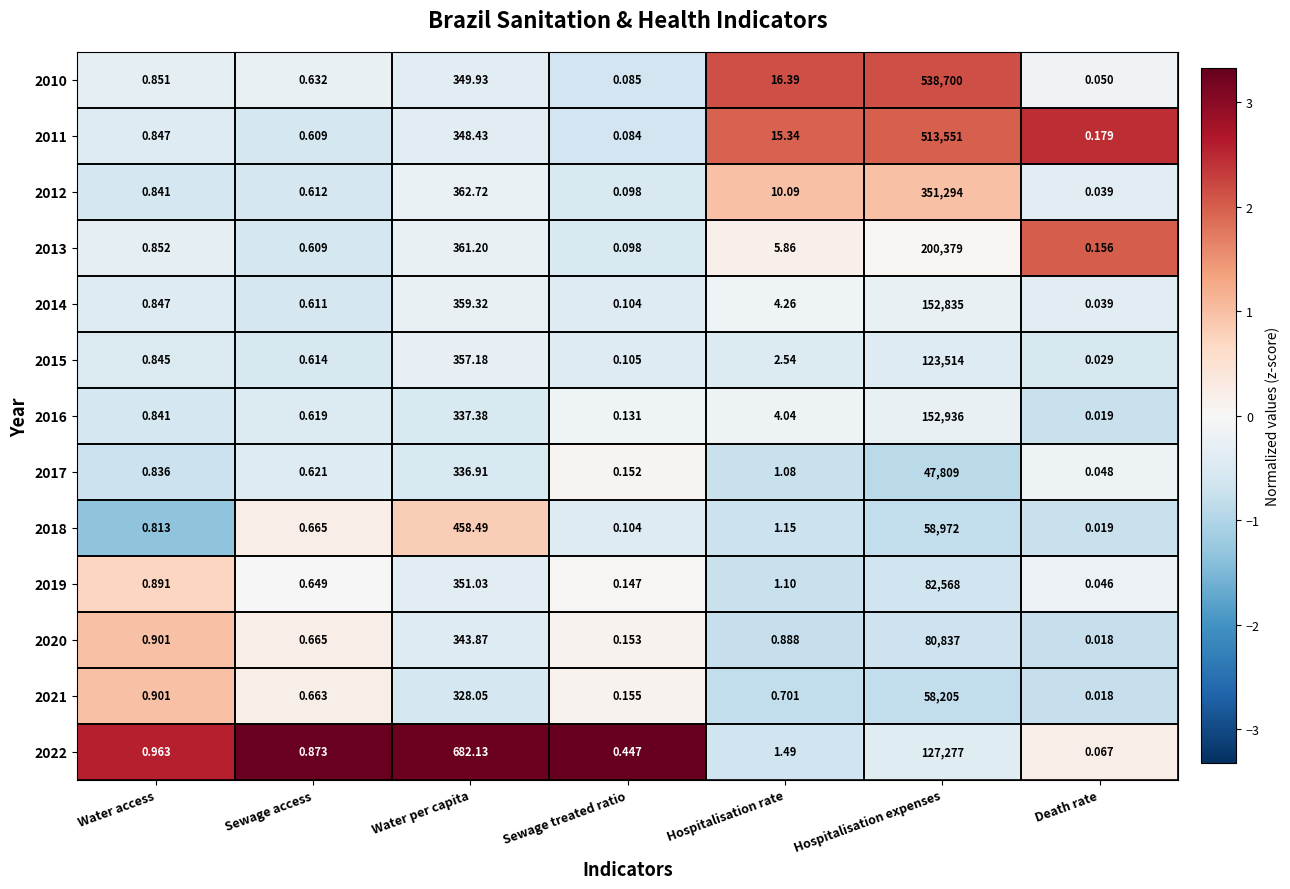

Where is 2017 nearest to the value 23904?

Water per capita